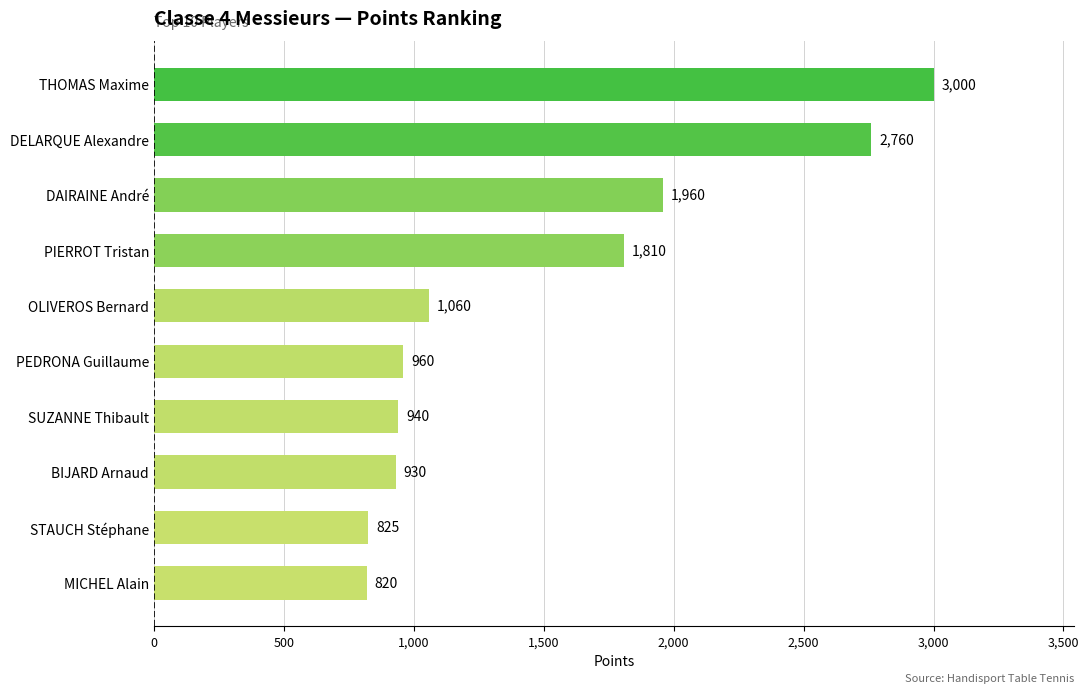

Where is the data nearest to the value 1910?

DAIRAINE André